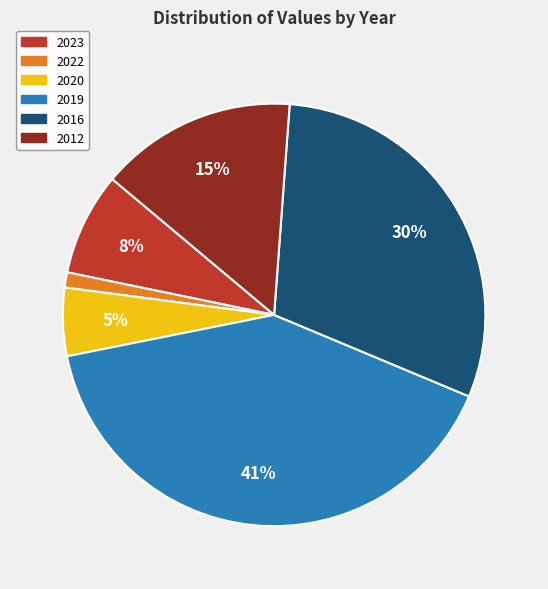

How many slices are in this pie chart?

6